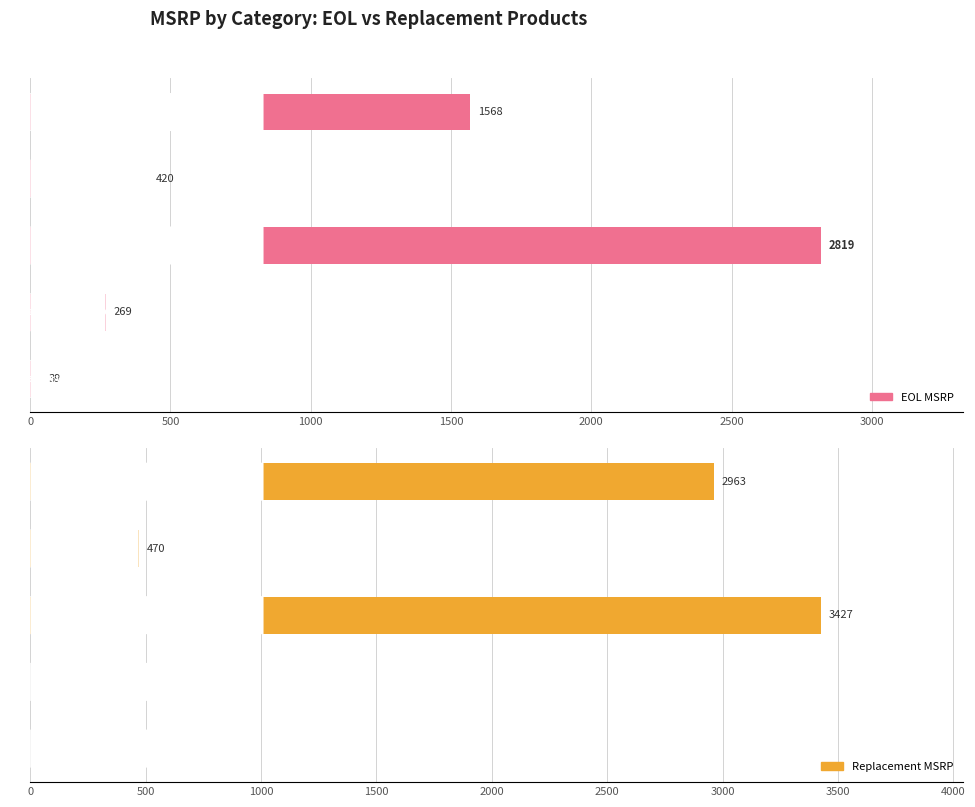

What is the value of the EOL MSRP bar at the 1st from the left?

1568